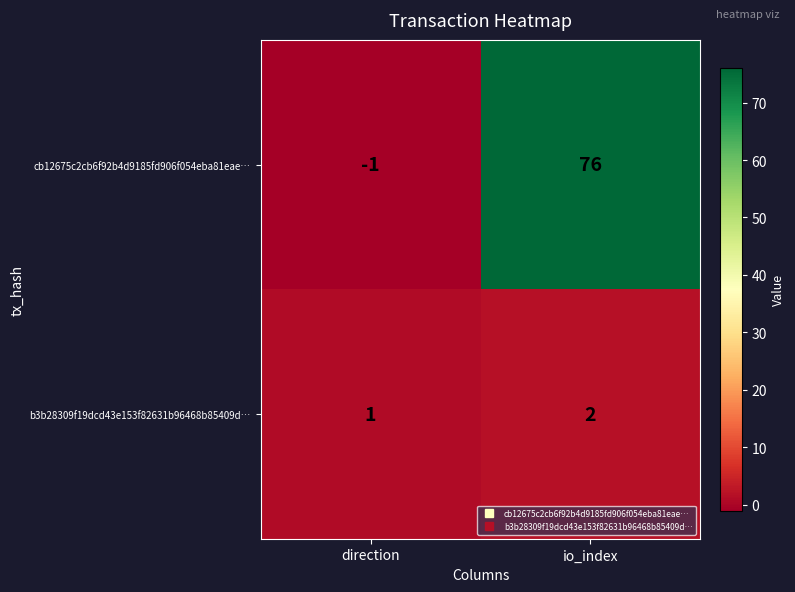

What is the difference between the maximum and minimum values in the cb12675c2cb6f92b4d9185fd906f054eba81eae… series?

77